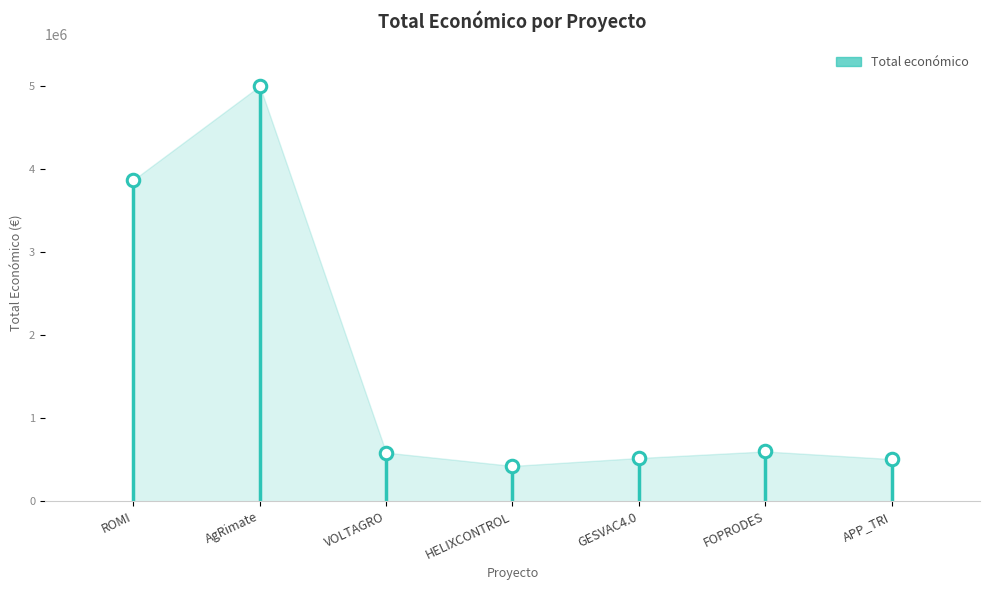

What is the maximum value shown in the chart?

4999137